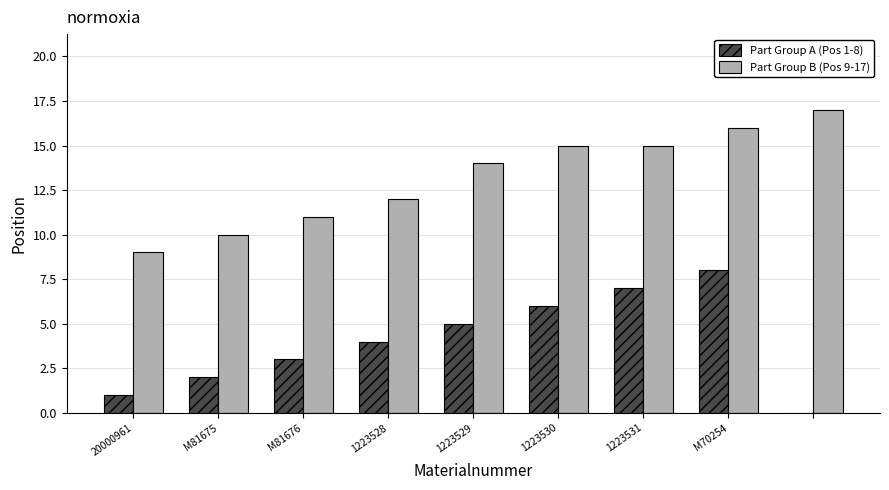

What is the maximum value shown in the chart?

17